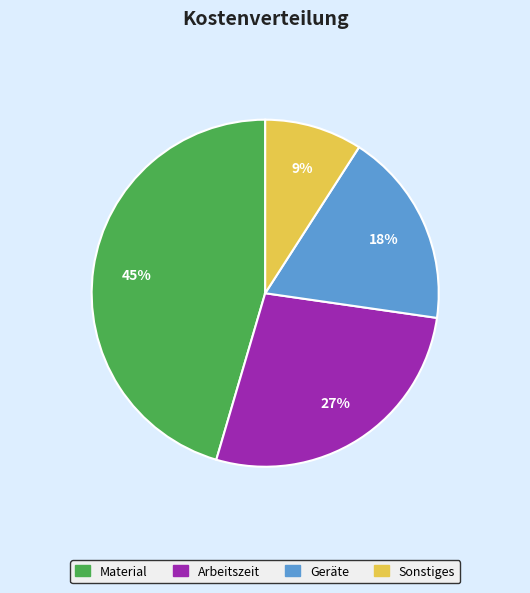

Rank the categories by value from lowest to highest.

Sonstiges, Geräte, Arbeitszeit, Material